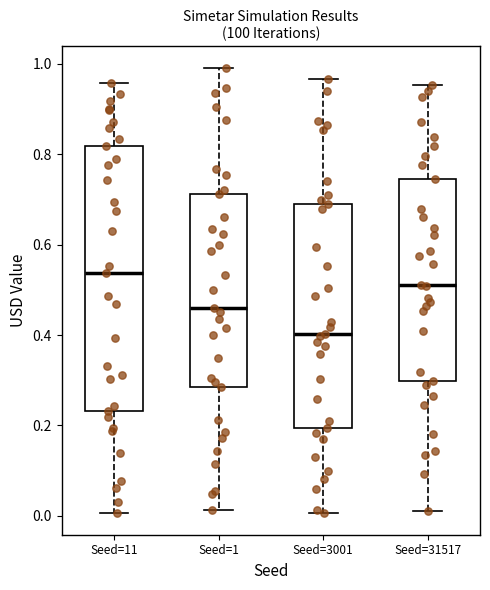

Comparing the boxes themselves (not the whiskers), which one is the tallest?

Seed=11